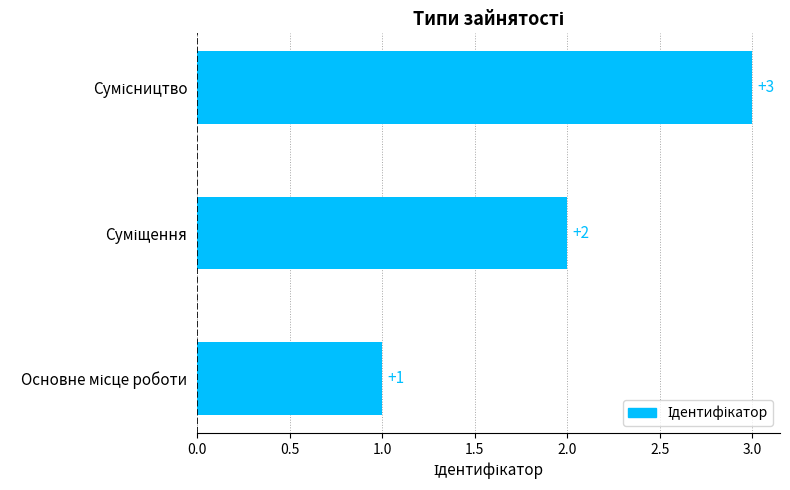

How many values are between 1 and 3?

3